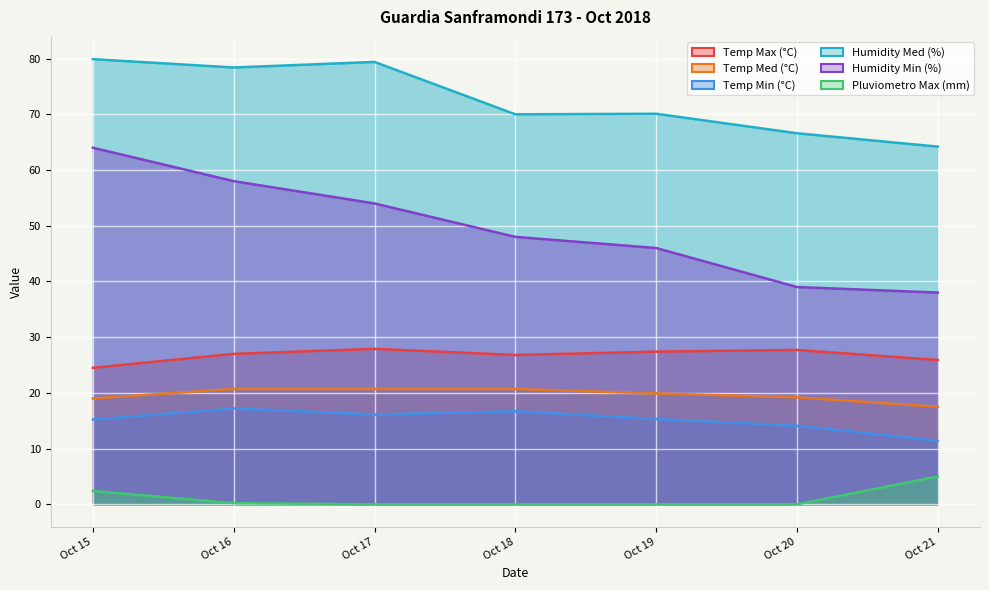

What is the value of the Temp Min (°C) point at the 3rd from the left?

16.1